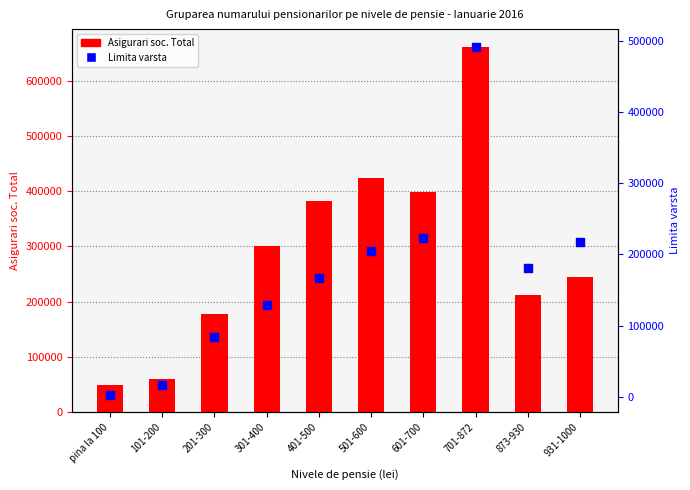

What are all the series names shown in the legend?

Asigurari soc. Total, Limita varsta